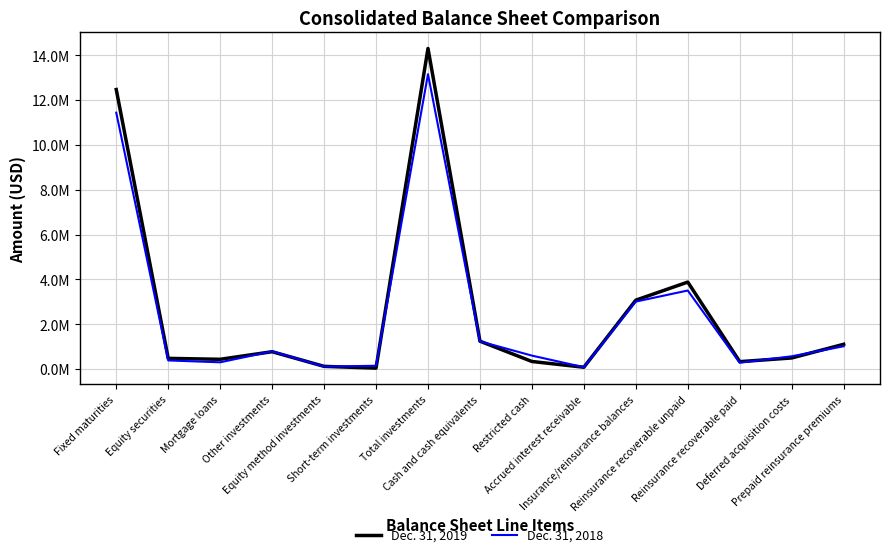

Does the chart display data point markers on the line(s)?

No